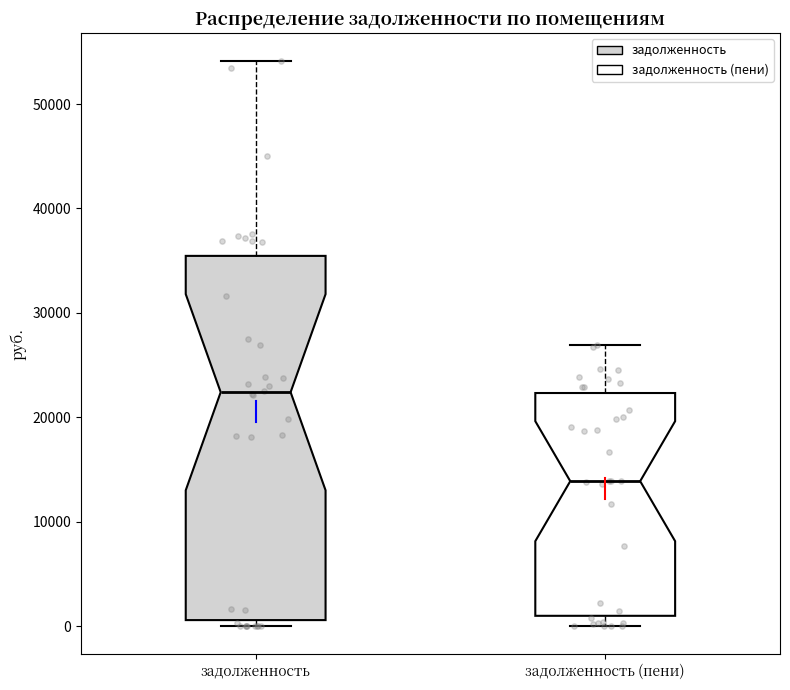

Reading left to right, read every box against the y-axis: the position of its median line, the range the box covers, and the ends of its whiskers. The values are not printed on the chart, so give them approximately, as read against the axis.

задолженность: median 22000, box 1000 to 35000, whiskers 0 to 54000
задолженность (пени): median 14000, box 1000 to 22000, whiskers 0 to 27000